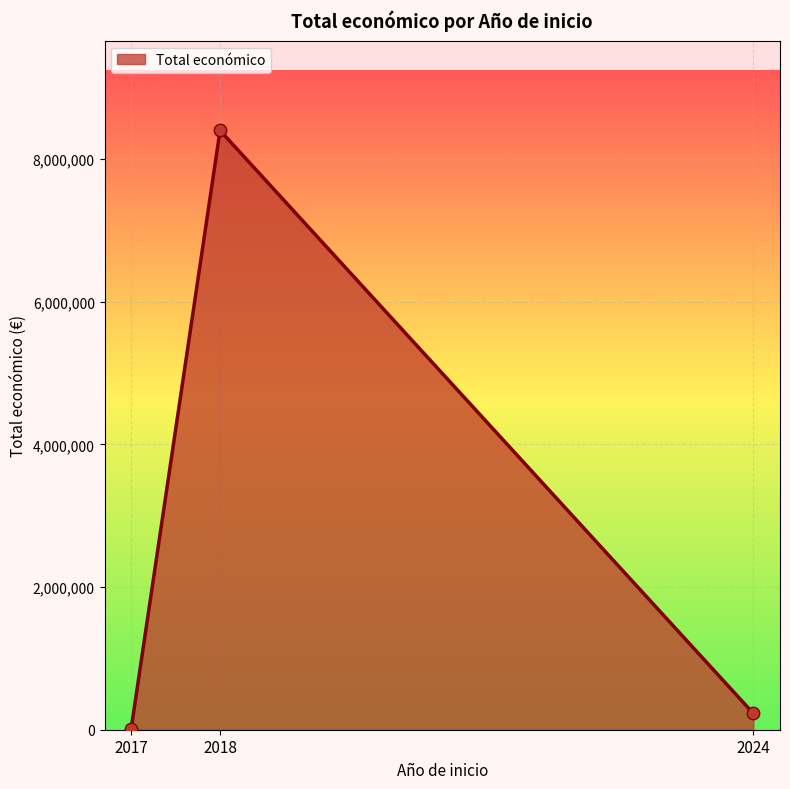

What is the difference between the maximum and minimum values?

8384842